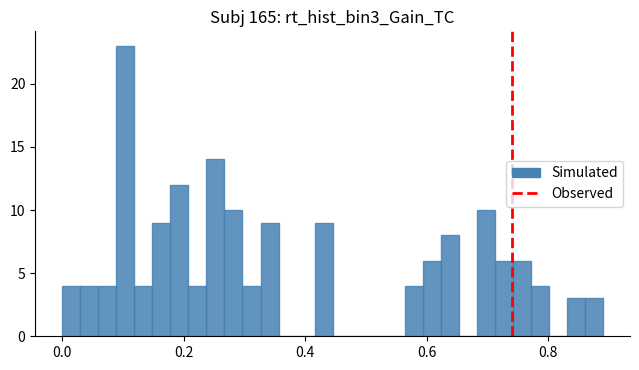

Read against the x-axis, roughly where is the centre of the tallest bar?

0.10